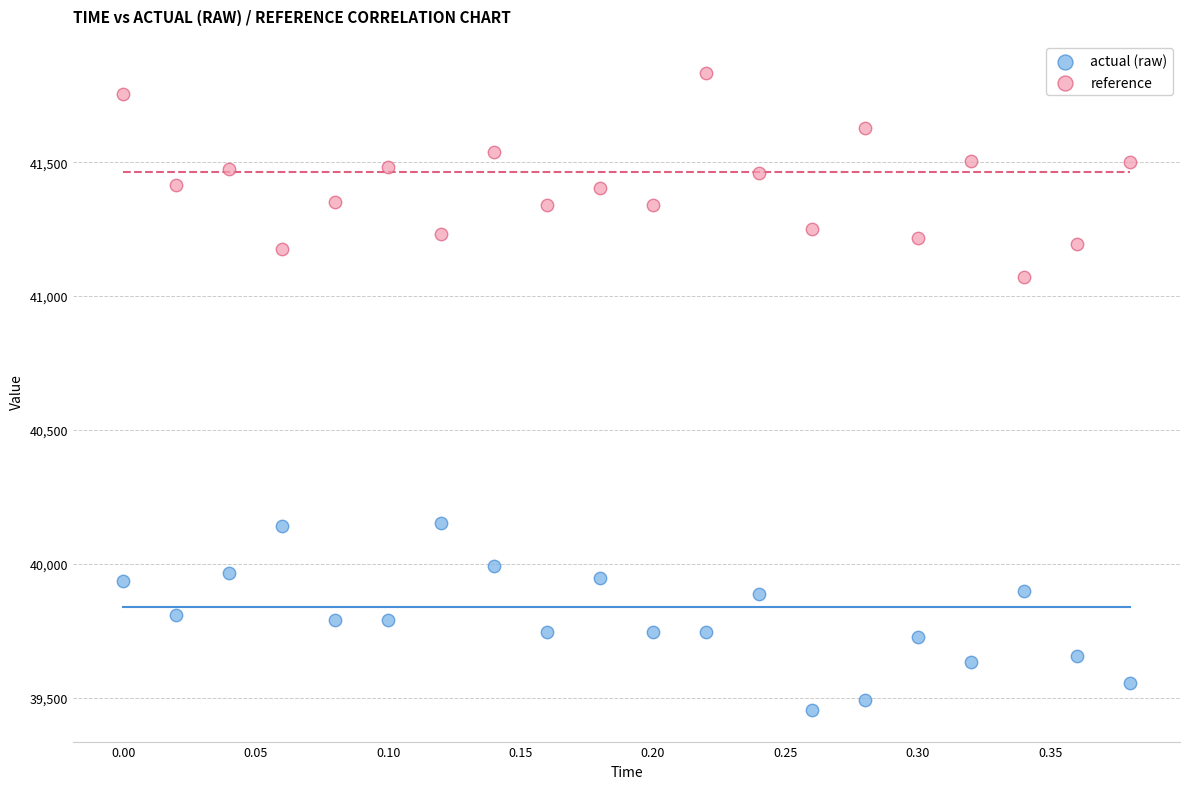

Which series reaches the maximum Y coordinate?

reference